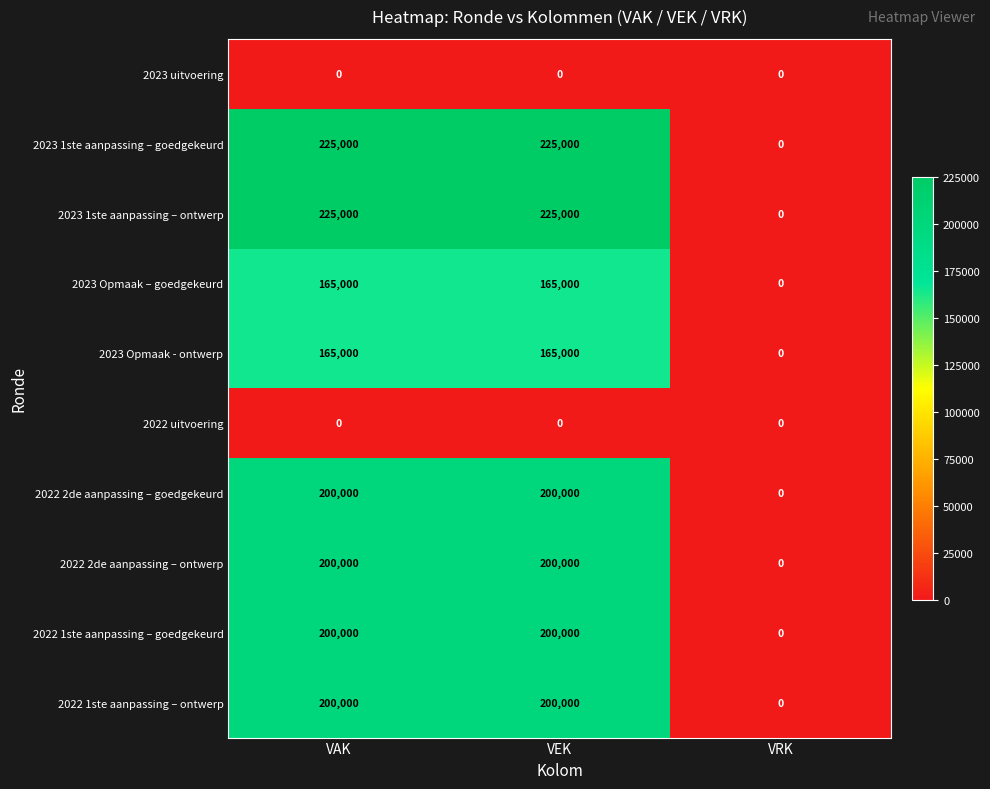

How many series are shown in this chart?

10